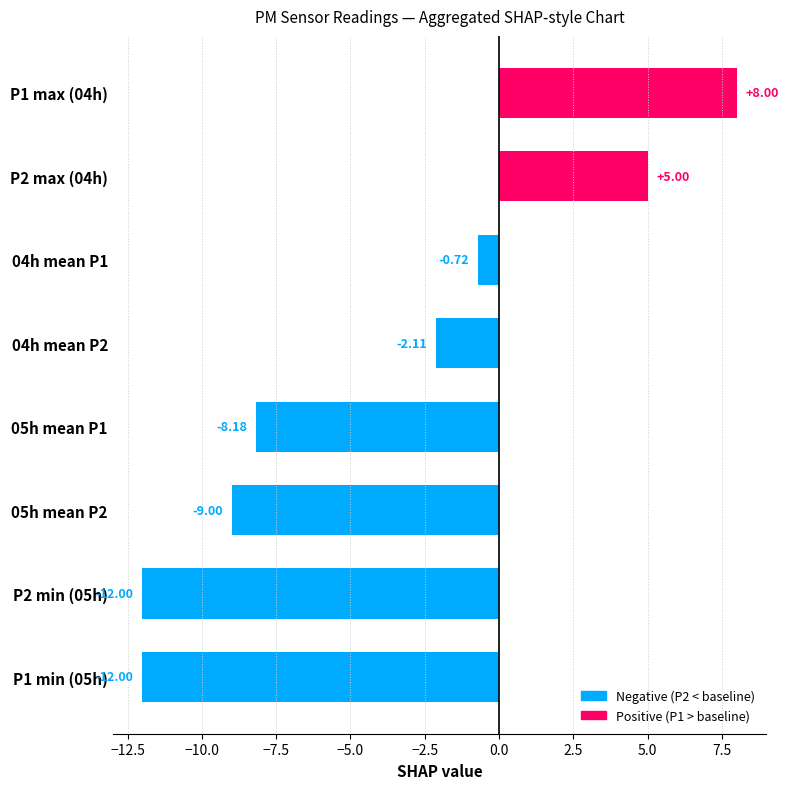

What is the difference between the values at P1 max (04h) and P2 min (05h)?

20.0